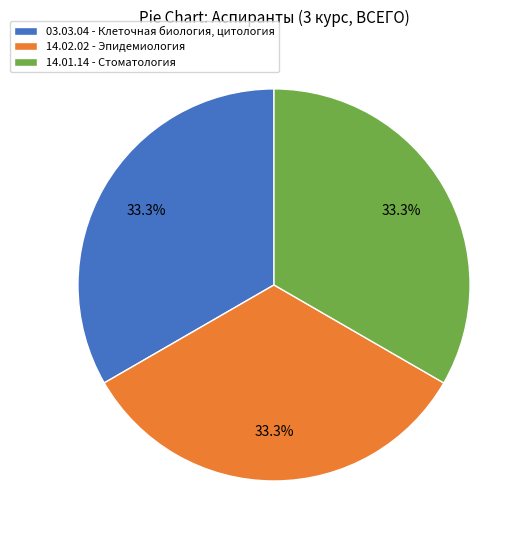

The 14.02.02 - Эпидемиология slice represents 48% of the pie. True or false?

False